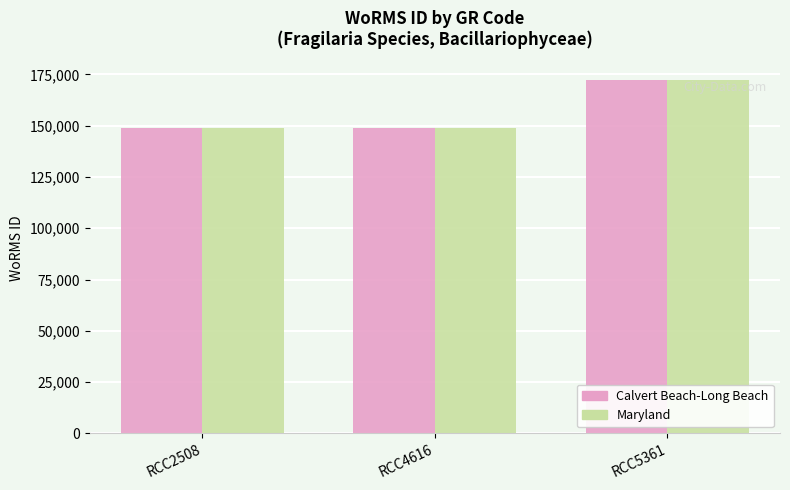

Reading left to right, what are all the values shown in this chart?

Calvert Beach-Long Beach: 149028	149028	172419
Maryland: 149028	149028	172419